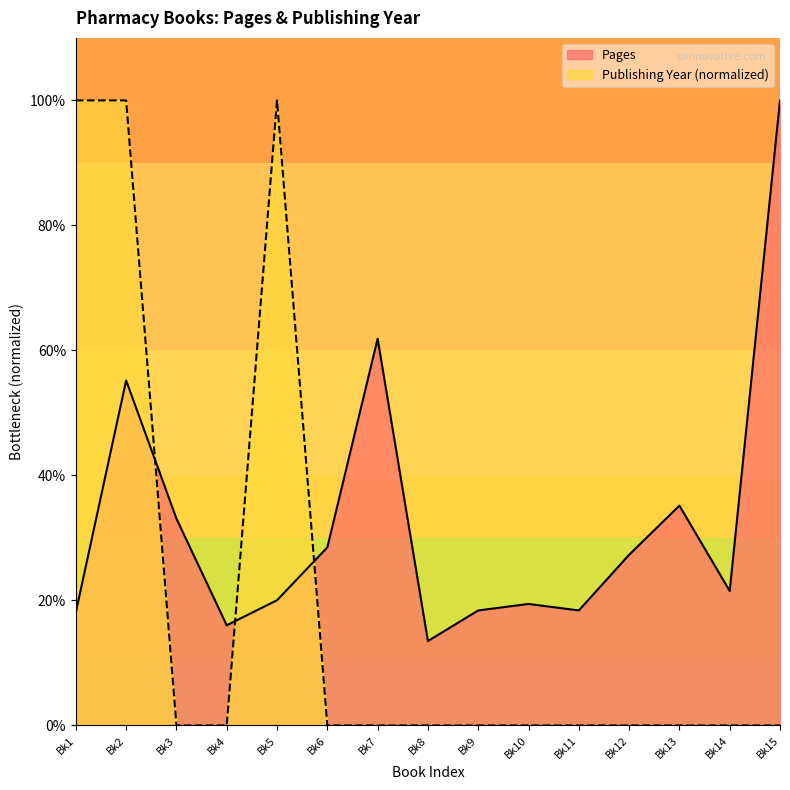

How many times do Publishing Year and Pages cross each other?

3